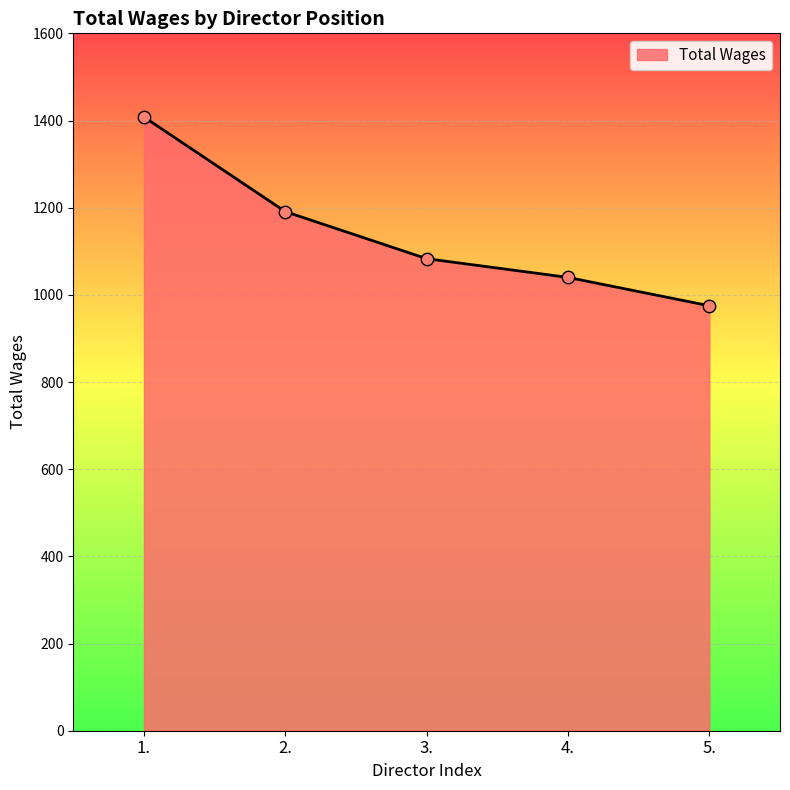

Approximately how many times larger is the value at 2. compared to 5.?

1.2